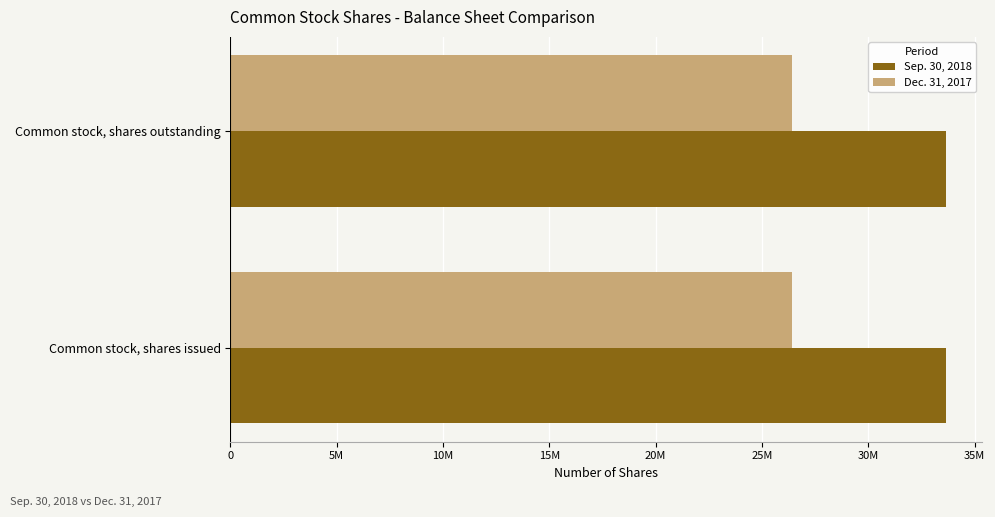

What are all the series names shown in the legend?

Sep. 30, 2018, Dec. 31, 2017